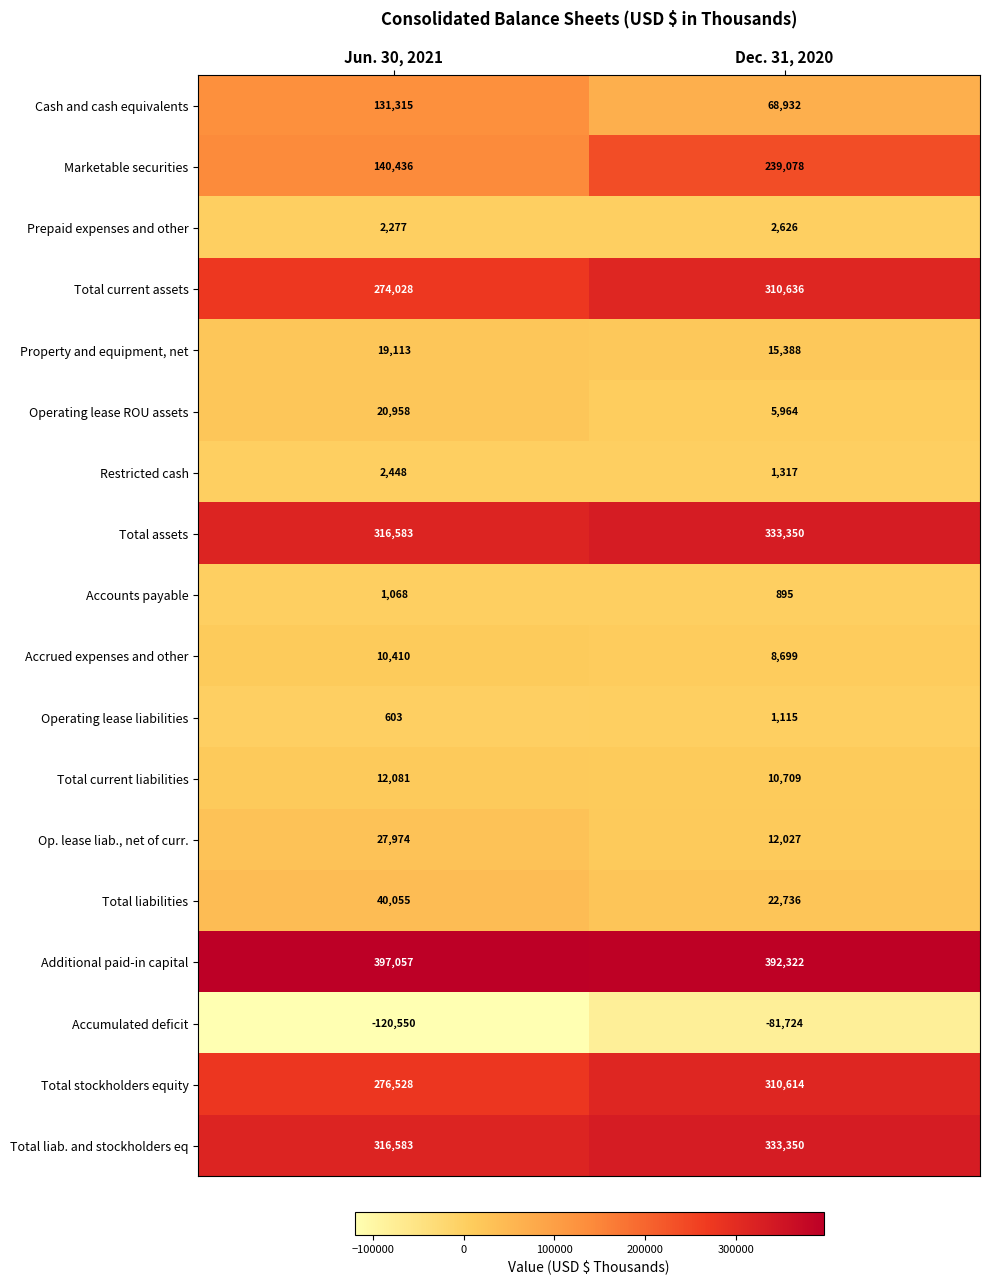

True or false: Op. lease liab., net of curr. has a value of 38422 at Jun. 30, 2021.

False